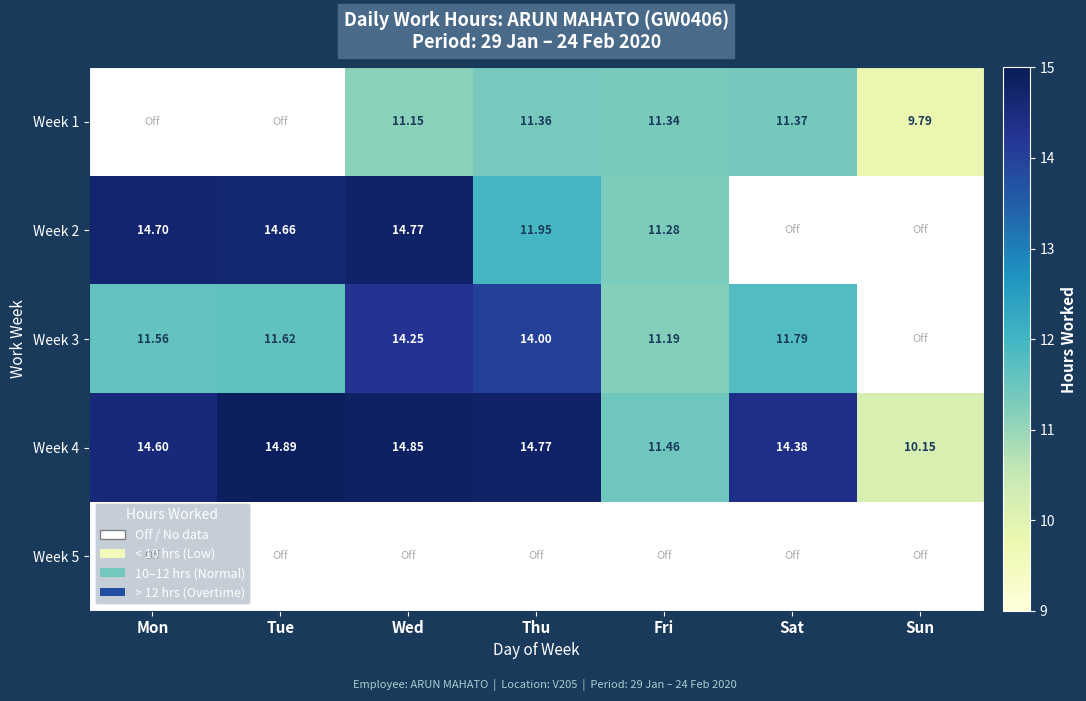

The value of Week 1 at Thu is 5.0. True or false?

False